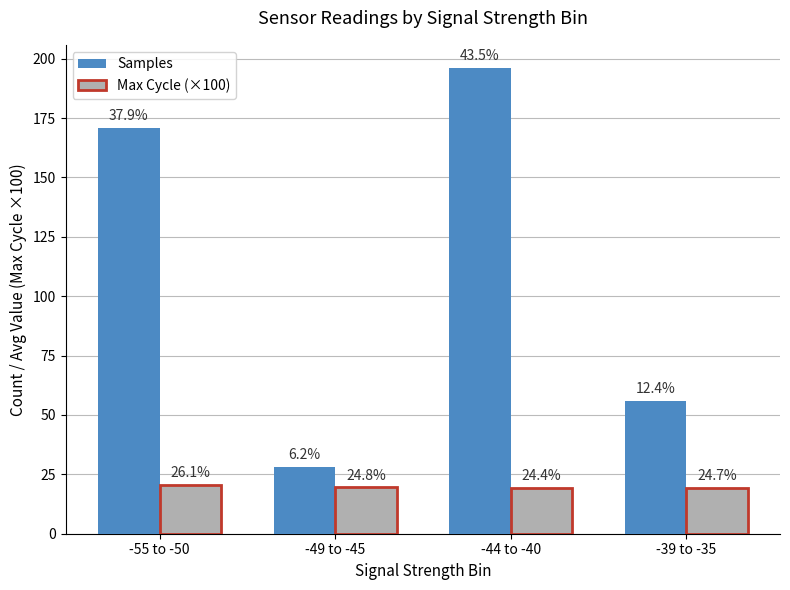

Where does the Samples series first go above 171?

-44 to -40